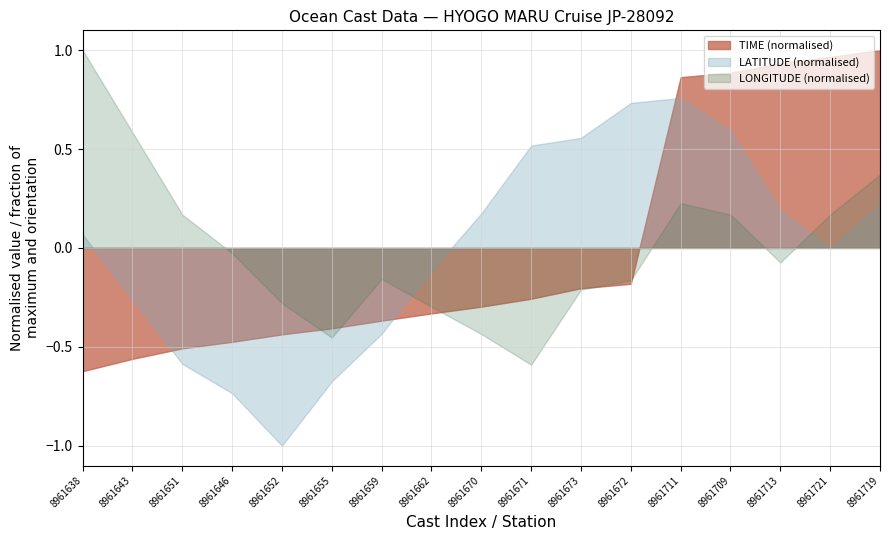

Rank the series at 8961652 from highest to lowest value.

LONGITUDE (normalised), TIME (normalised), LATITUDE (normalised)